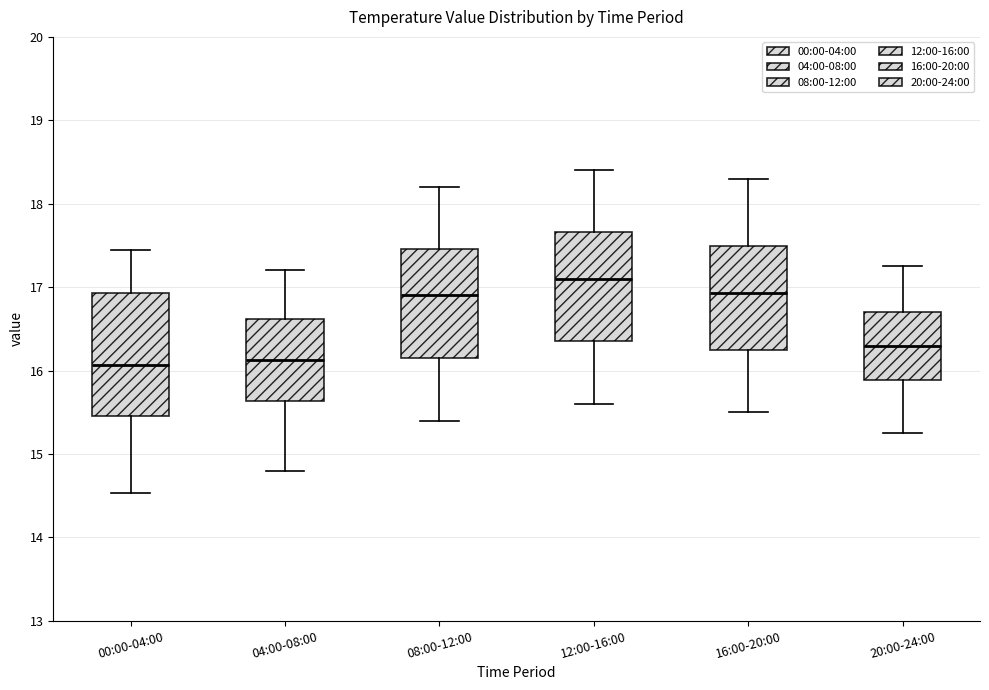

Which box is the tallest, from its lower edge to its upper edge?

00:00-04:00